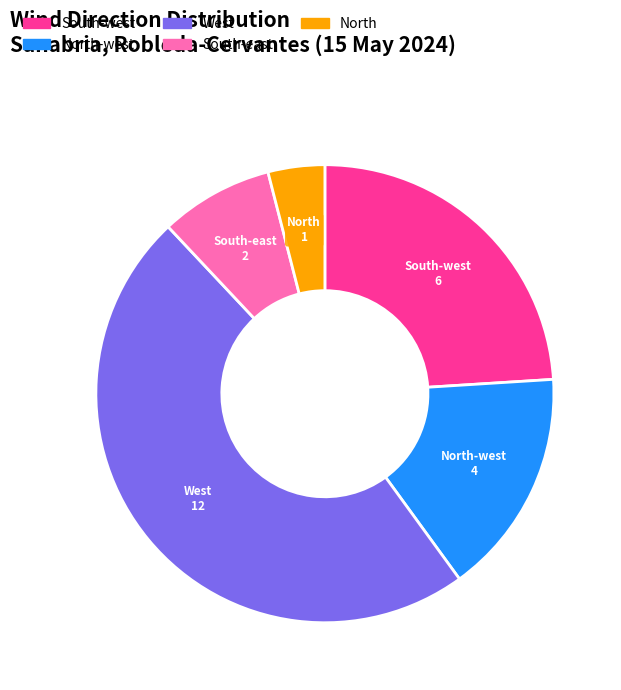

Is it true that West is 48% of the pie?

True